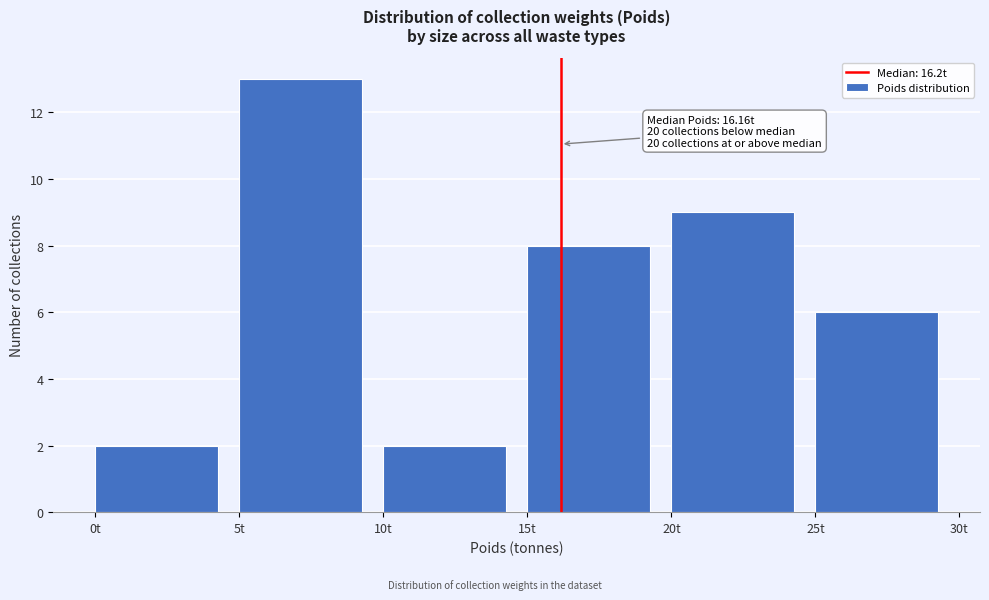

Which range on the x-axis has the tallest bar?

5 to 10